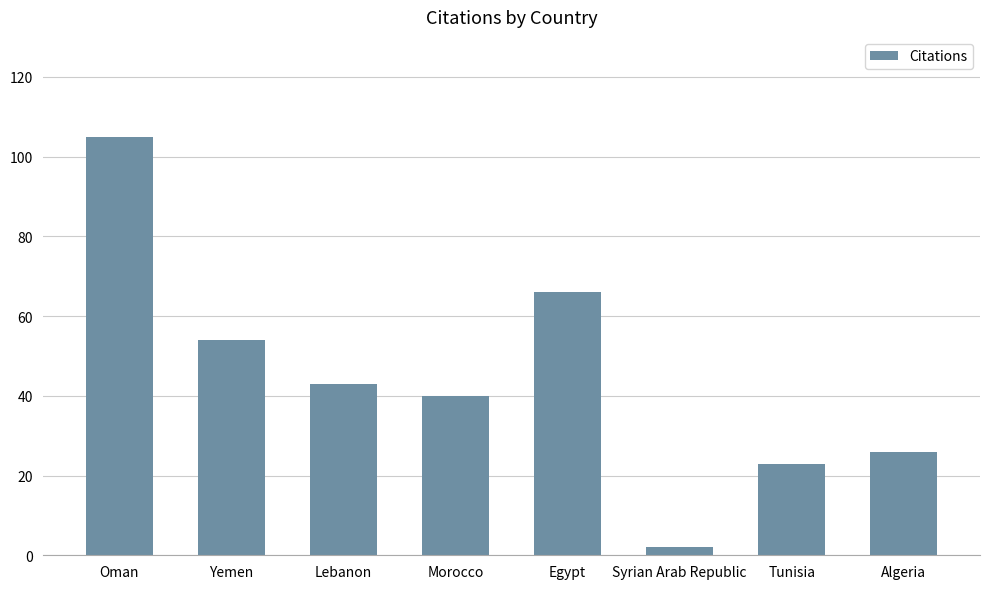

Between Tunisia and Egypt, which is larger?

Egypt